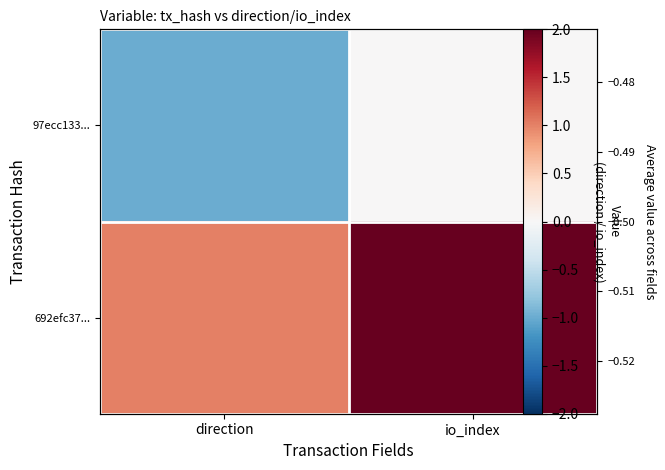

List the series in order of their peak value, lowest first.

97ecc133..., 692efc37...